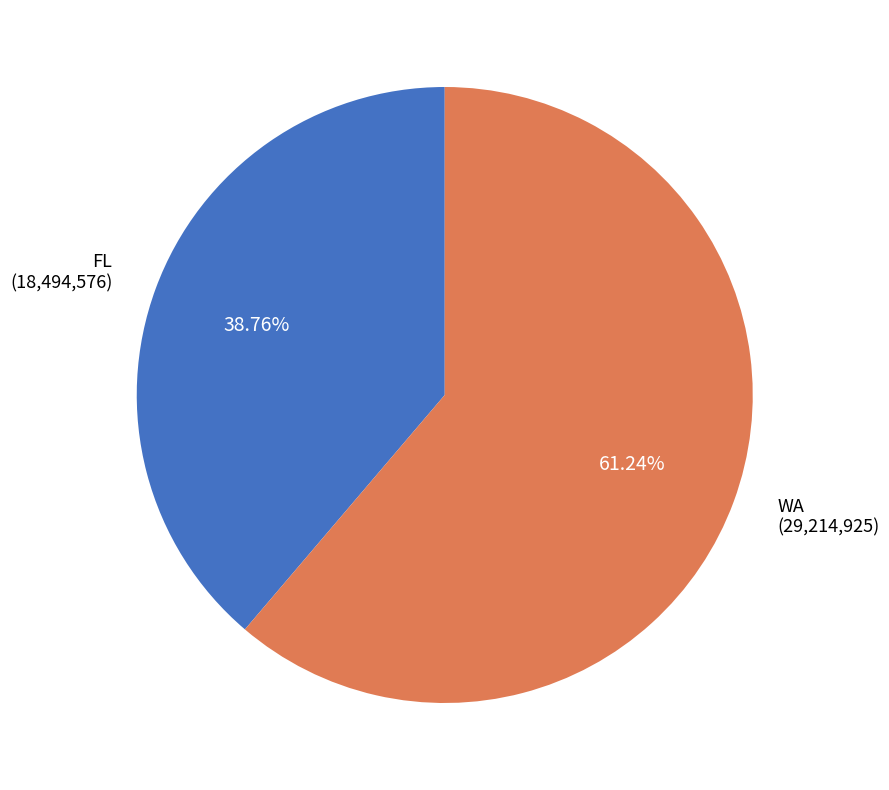

Is there any slice that represents more than half of the pie?

Yes